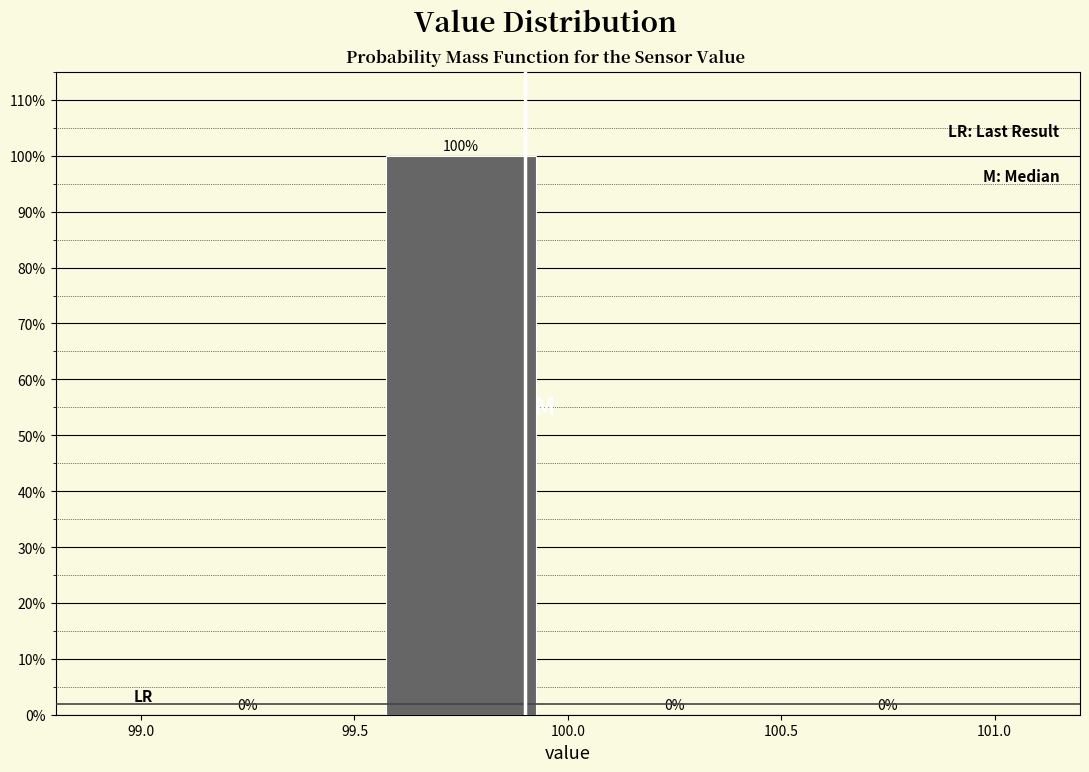

Over which range of the x-axis is the bar tallest?

99.5 to 100.0